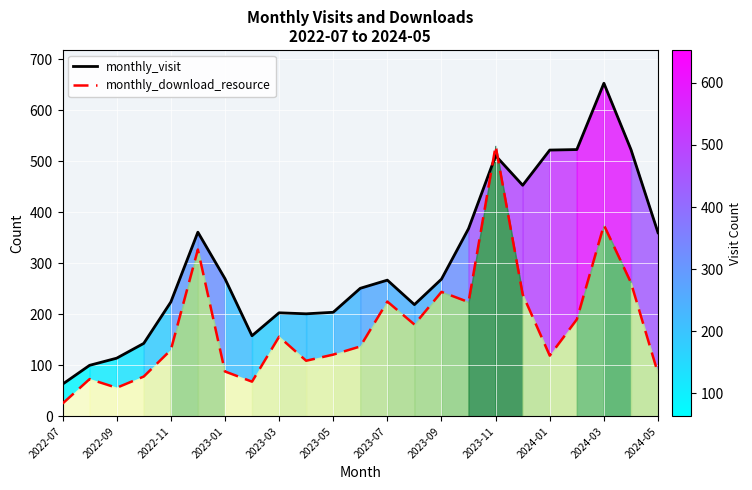

What is the difference between the maximum and minimum values in the monthly_visit series?

590